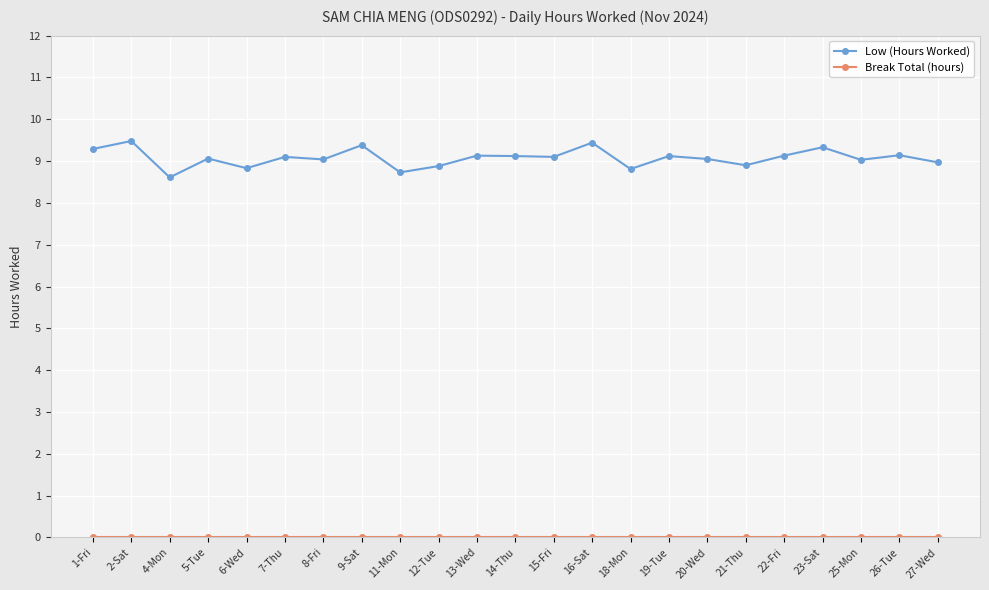

The Low (Hours Worked) series shows 9.4 at 9-Sat. True or false?

True